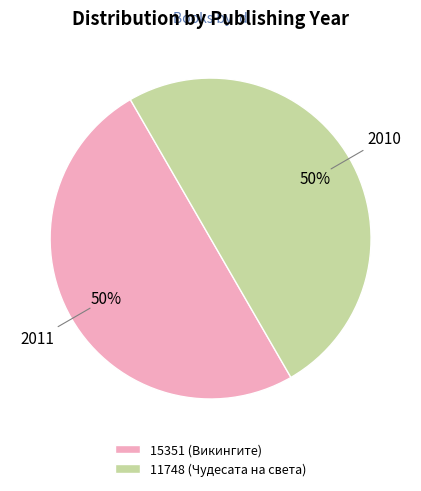

The 11748 (Чудесата на света) slice represents 58% of the pie. True or false?

False